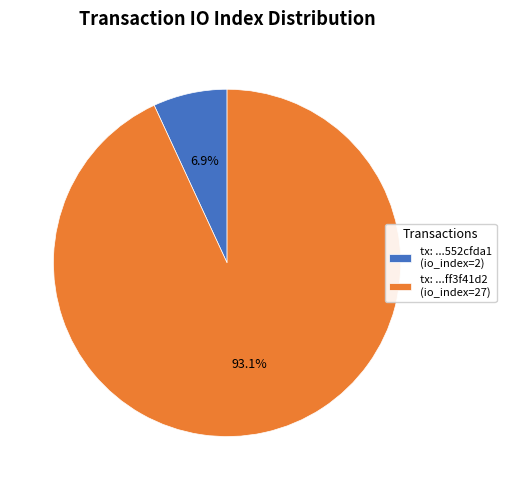

Between tx: ...ff3f41d2 (io_index=27) and tx: ...552cfda1 (io_index=2), which is larger?

tx: ...ff3f41d2 (io_index=27)